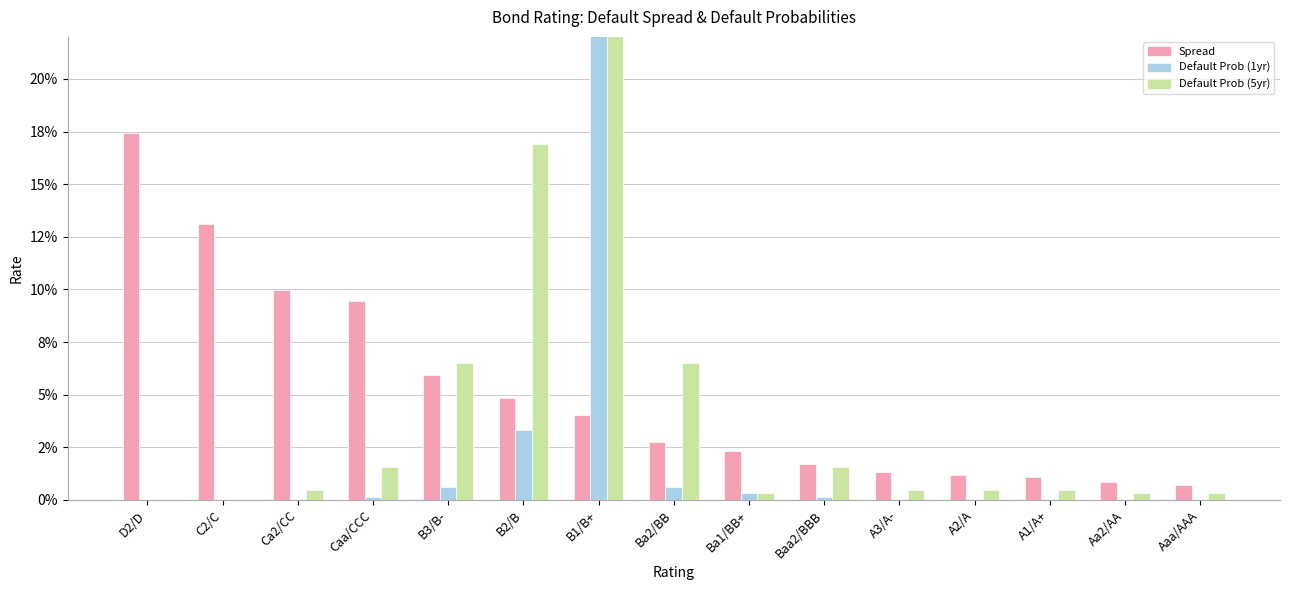

The Default Prob (5yr) series shows 0.0 at Aa2/AA. True or false?

True